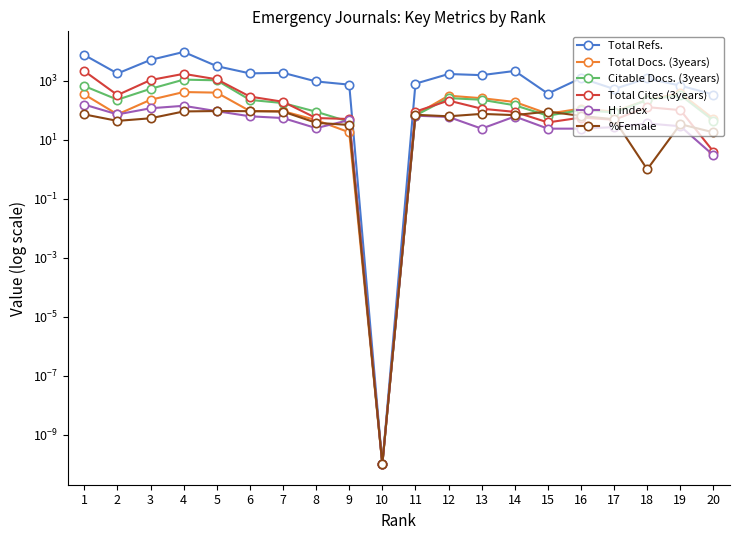

How many values in the %Female series are below 65?

10